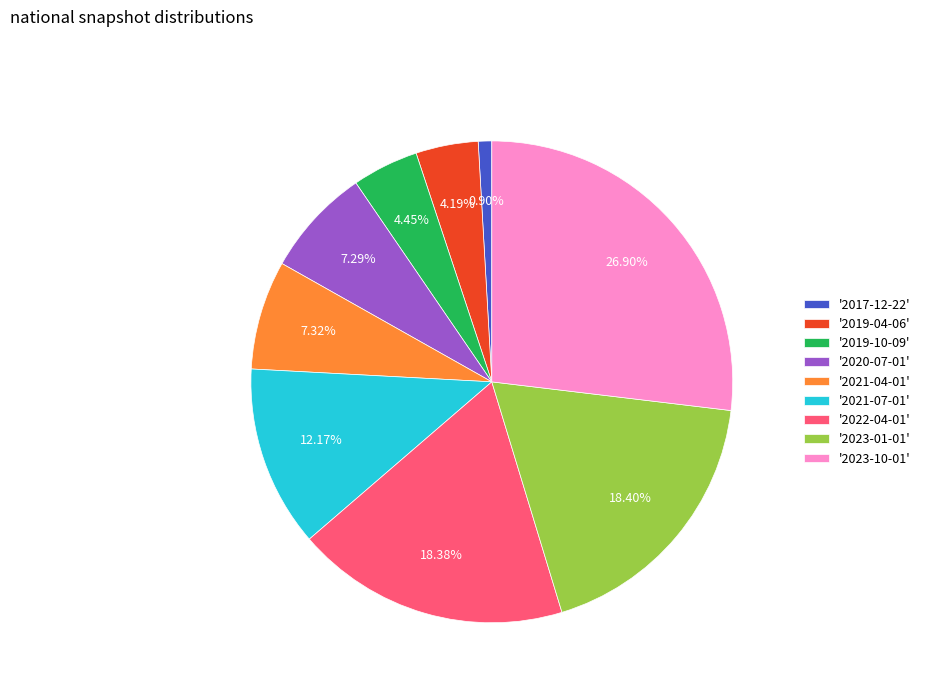

Which has a higher value, '2019-10-09' or '2021-07-01'?

'2021-07-01'